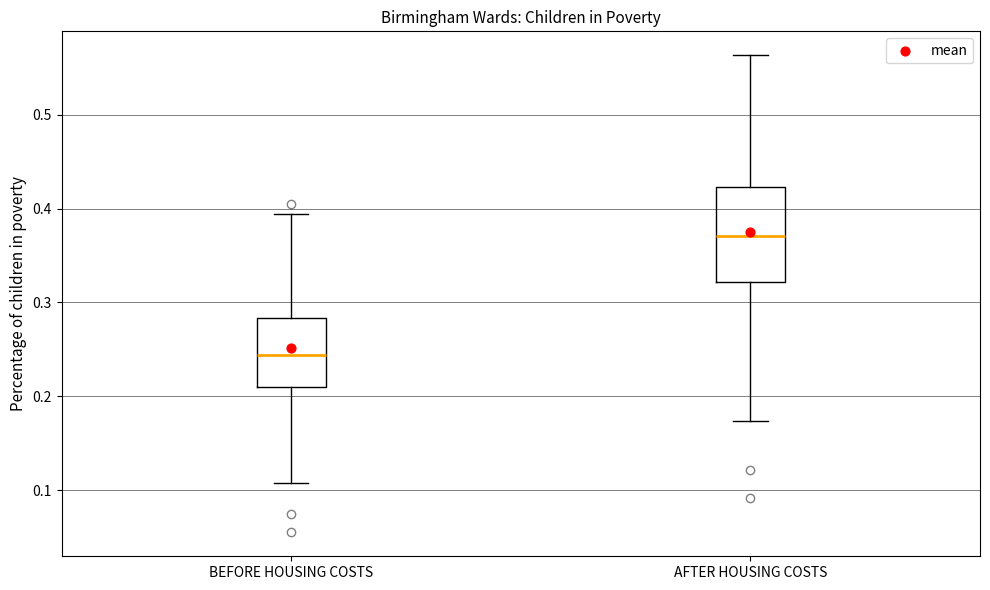

Which box is the tallest, from its lower edge to its upper edge?

AFTER HOUSING COSTS